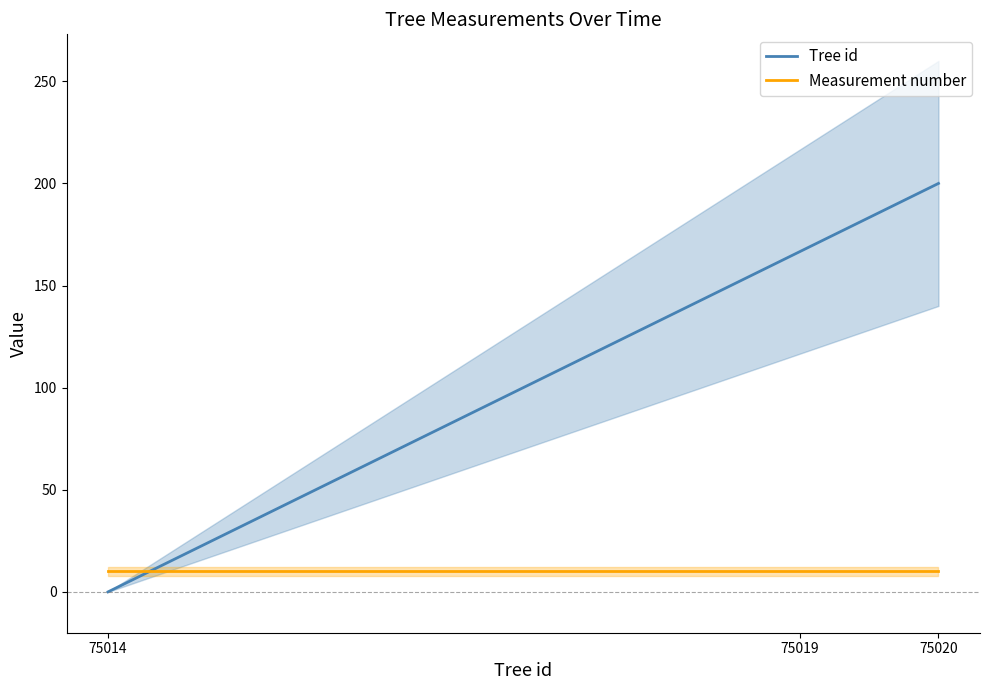

At which category is the sum across all series the highest?

75020